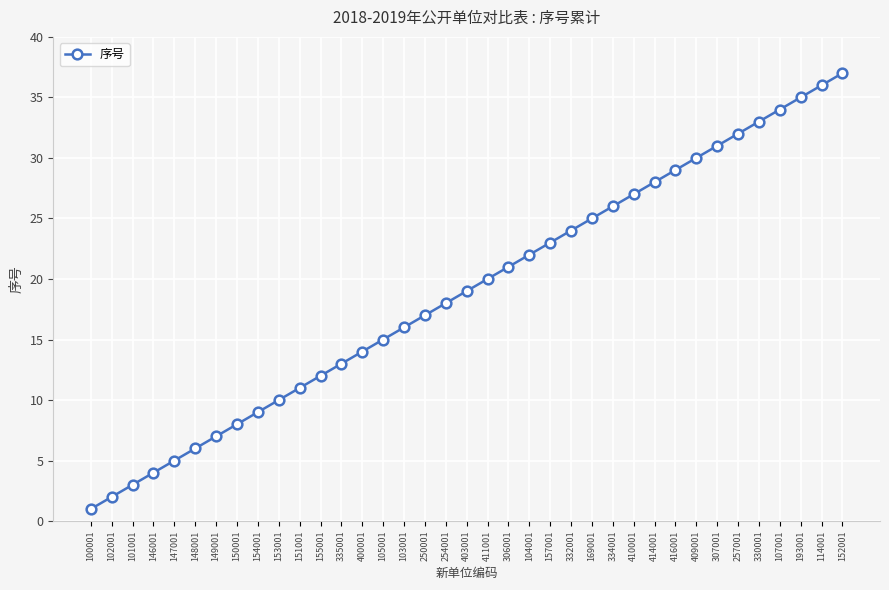

Which label corresponds to the largest value in the chart?

152001